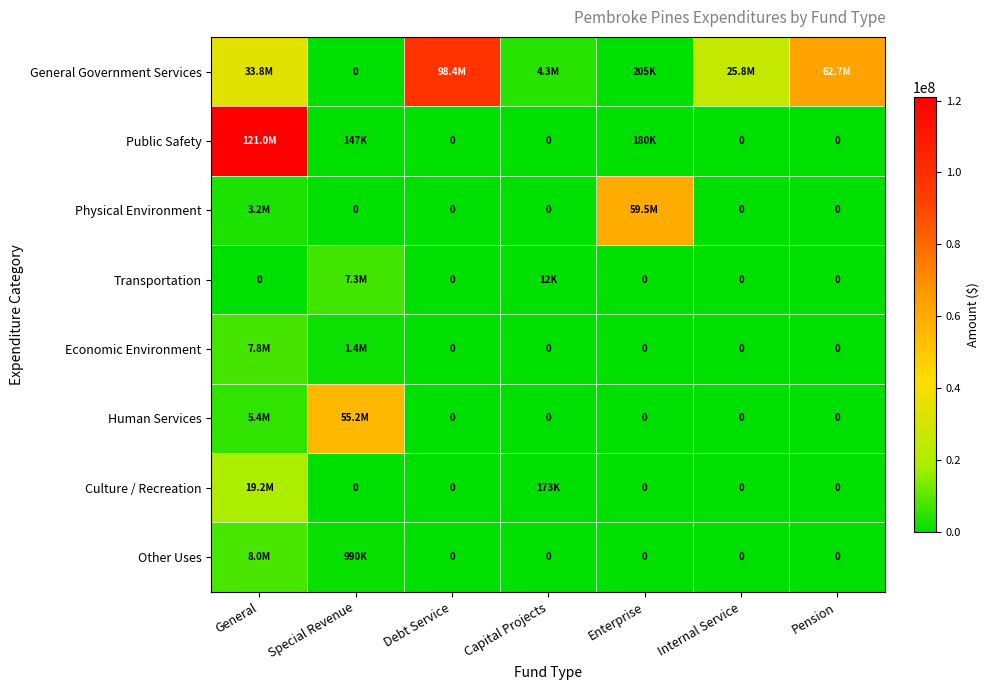

Which category has the highest value in the Human Services series?

Special Revenue